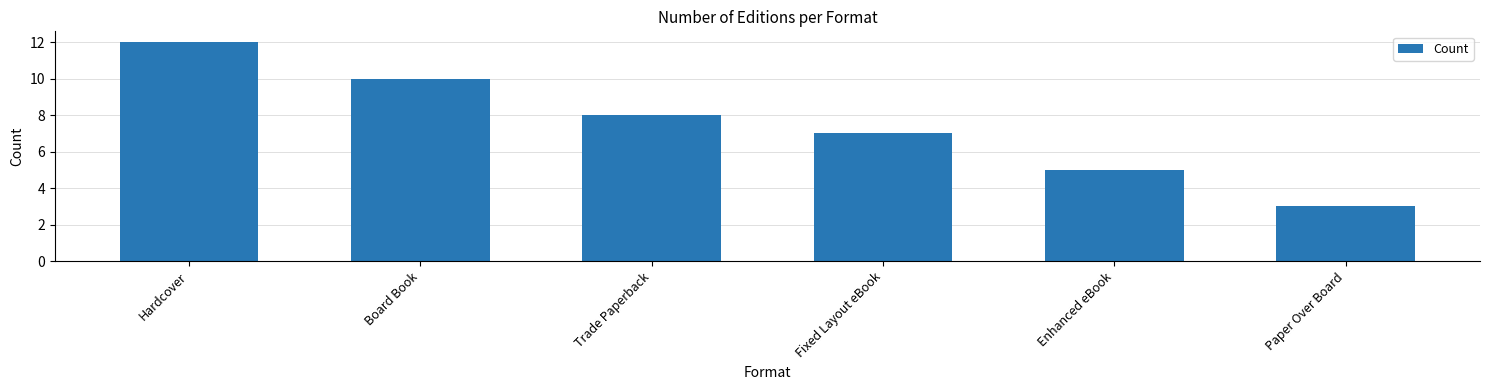

Count the number of data series in this chart.

1